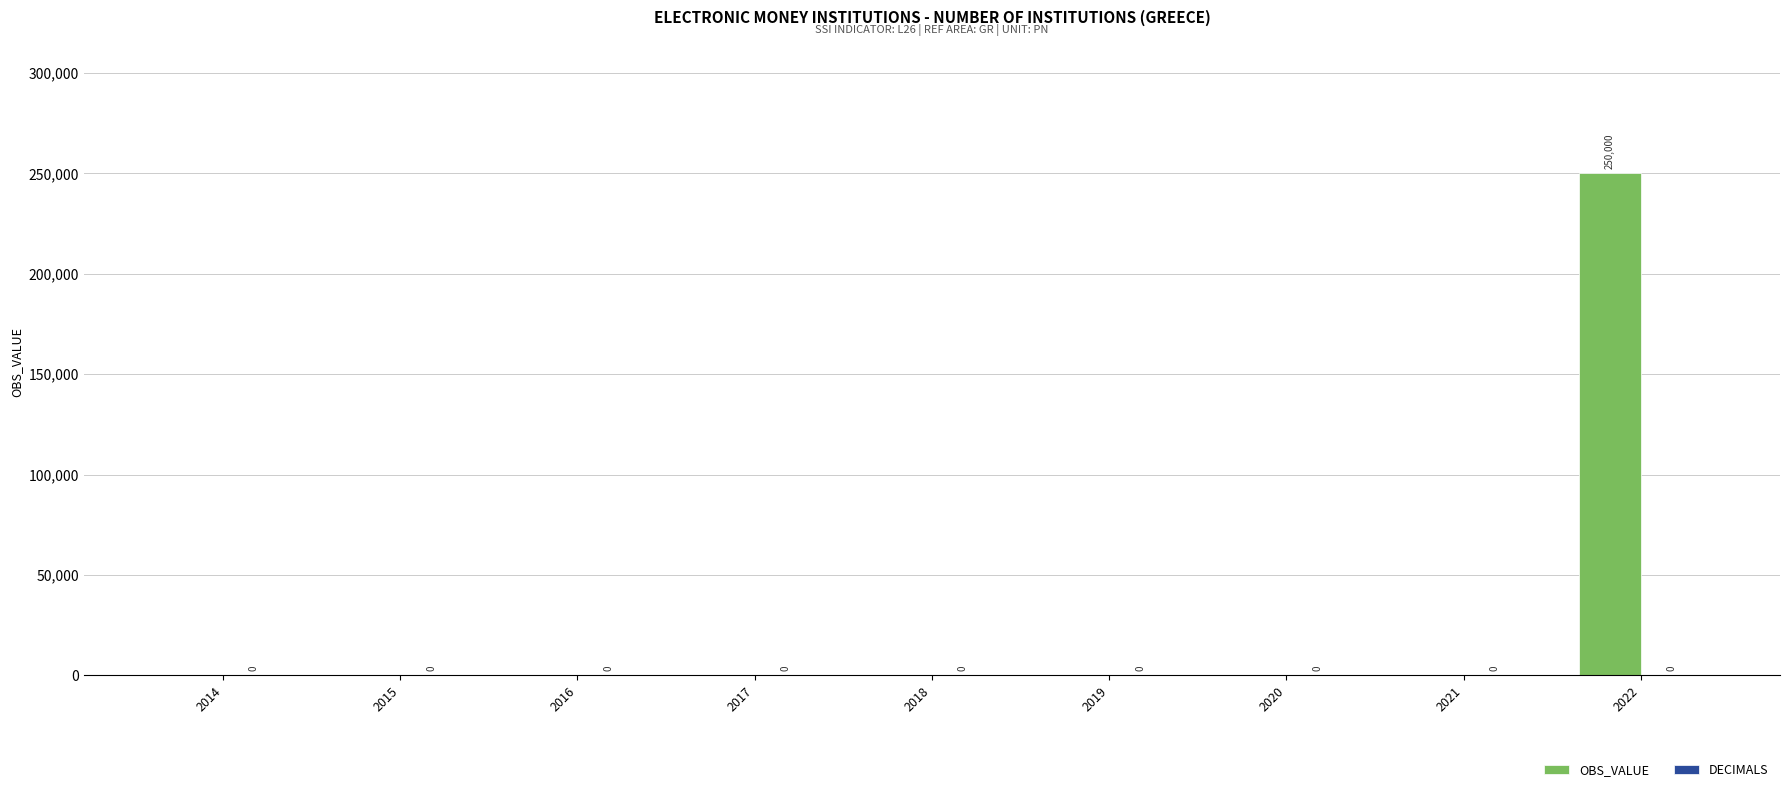

The value at 2016 is 0. True or false?

True